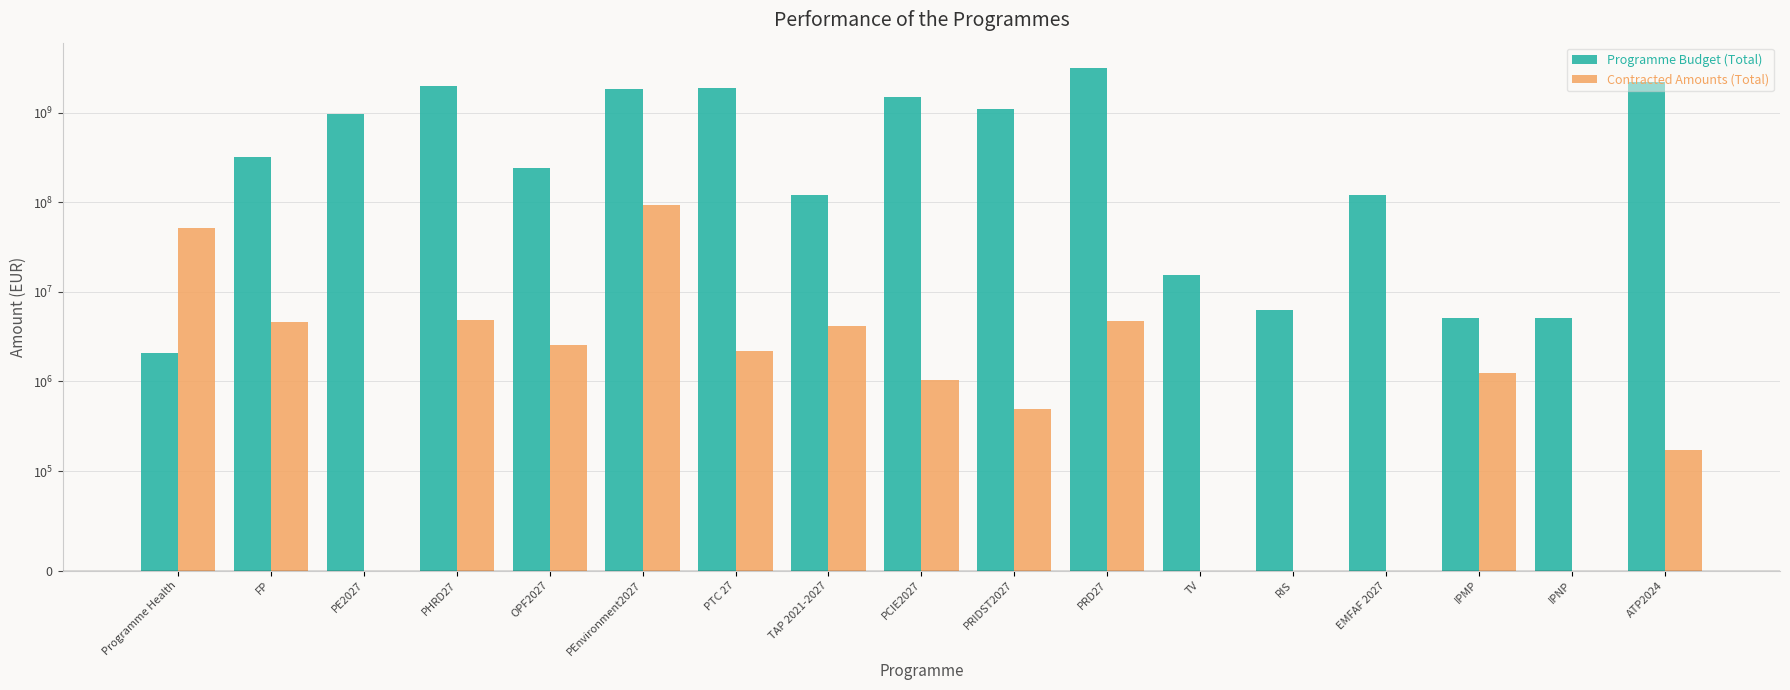

How many bars are there in total?

34